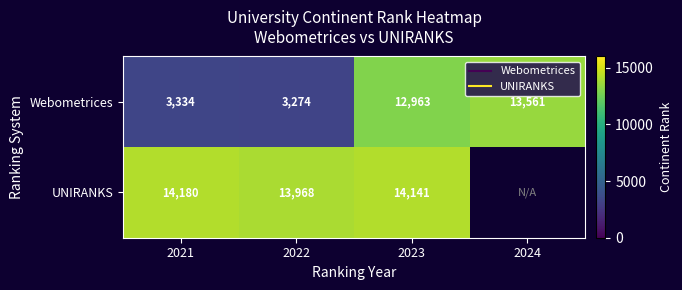

Count the number of categories in the chart.

4